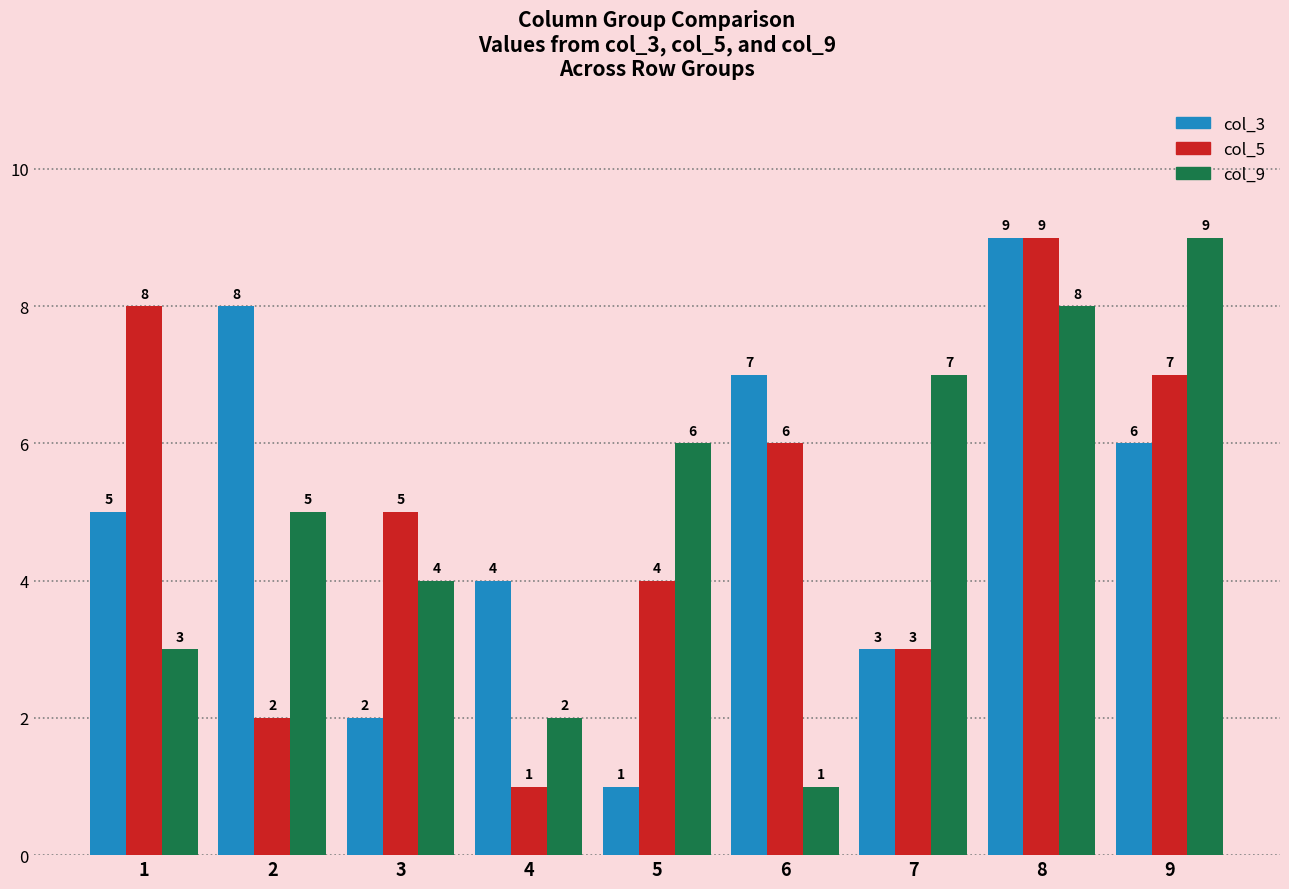

How many categories are shown in the chart?

9